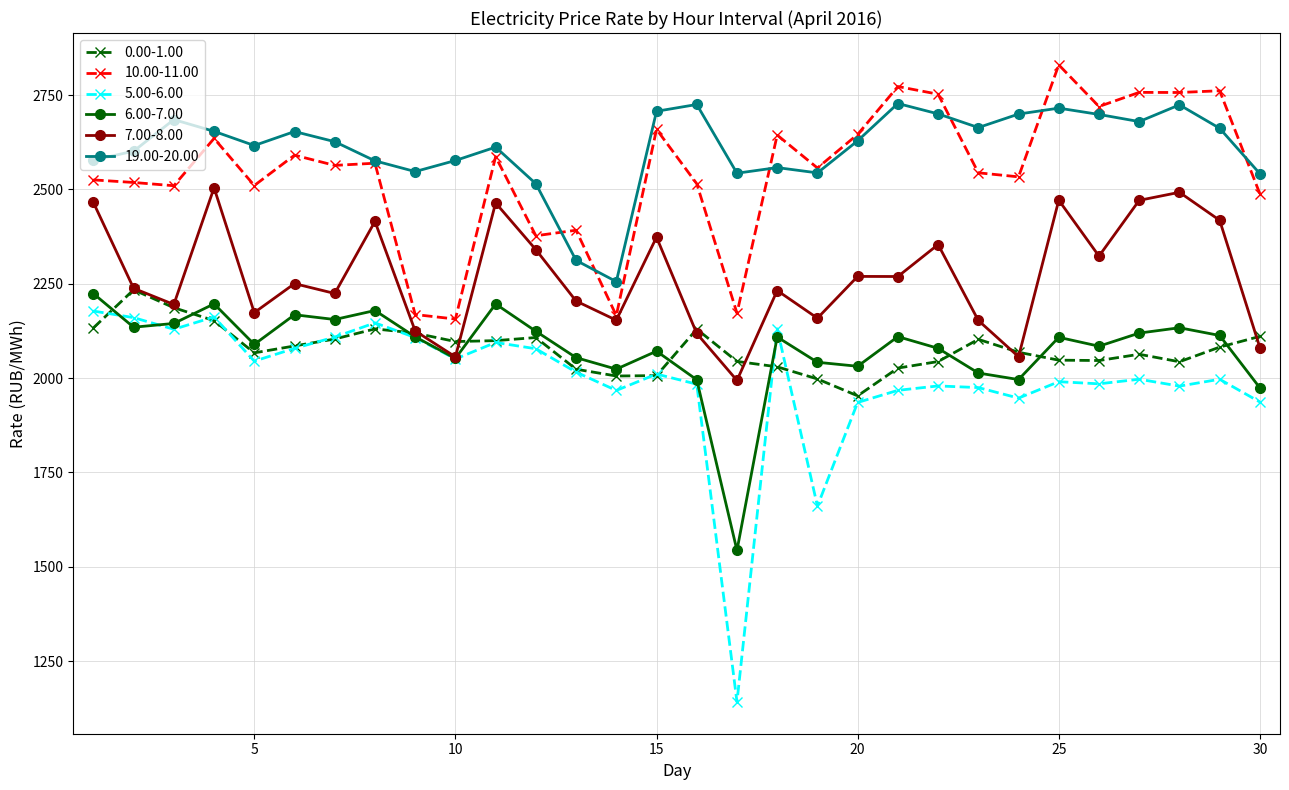

Which series has the largest range (max minus min)?

5.00-6.00